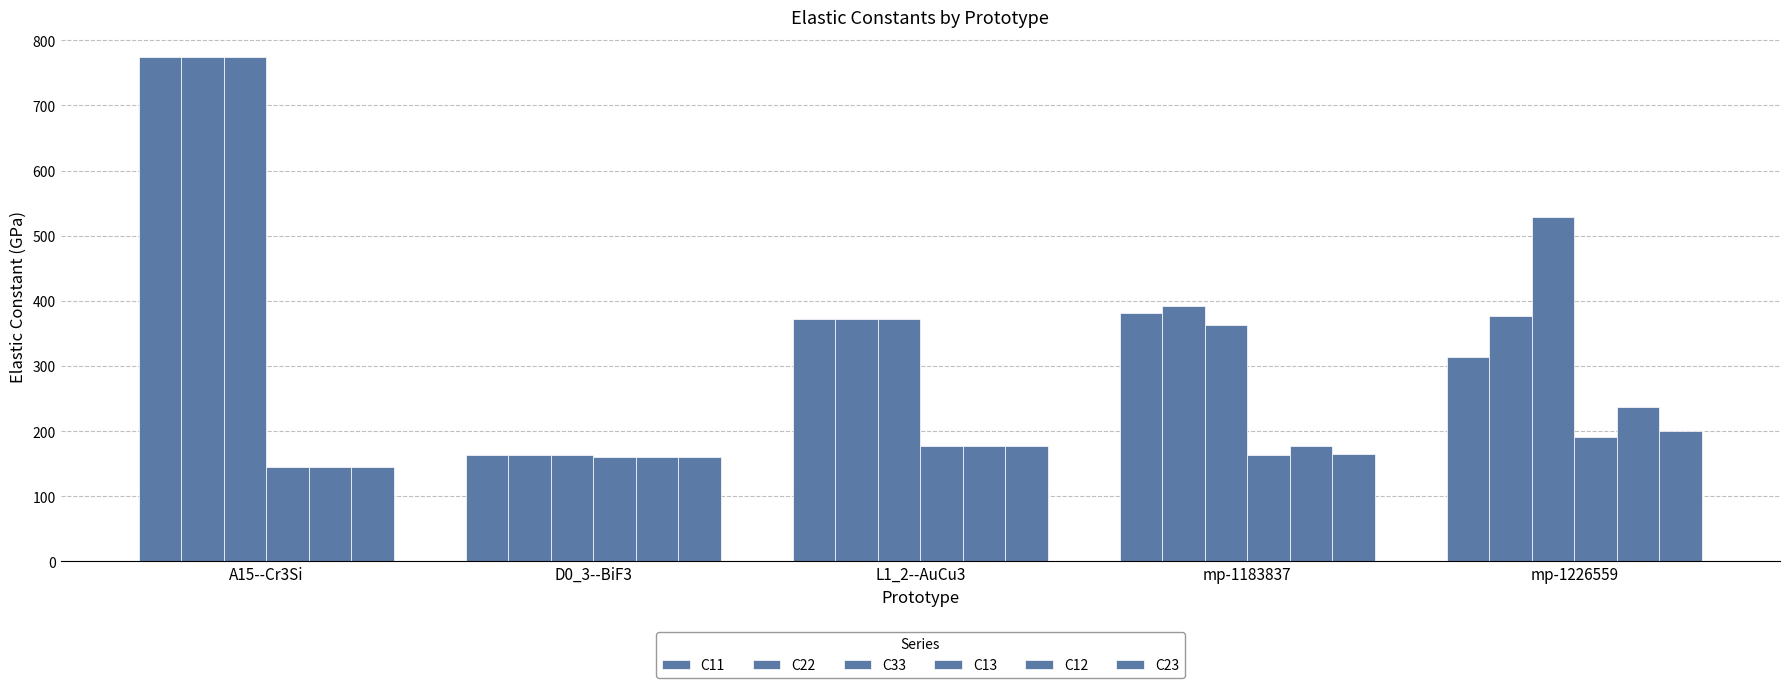

List the labels in order of C22 value, largest first.

A15--Cr3Si, mp-1183837, mp-1226559, L1_2--AuCu3, D0_3--BiF3